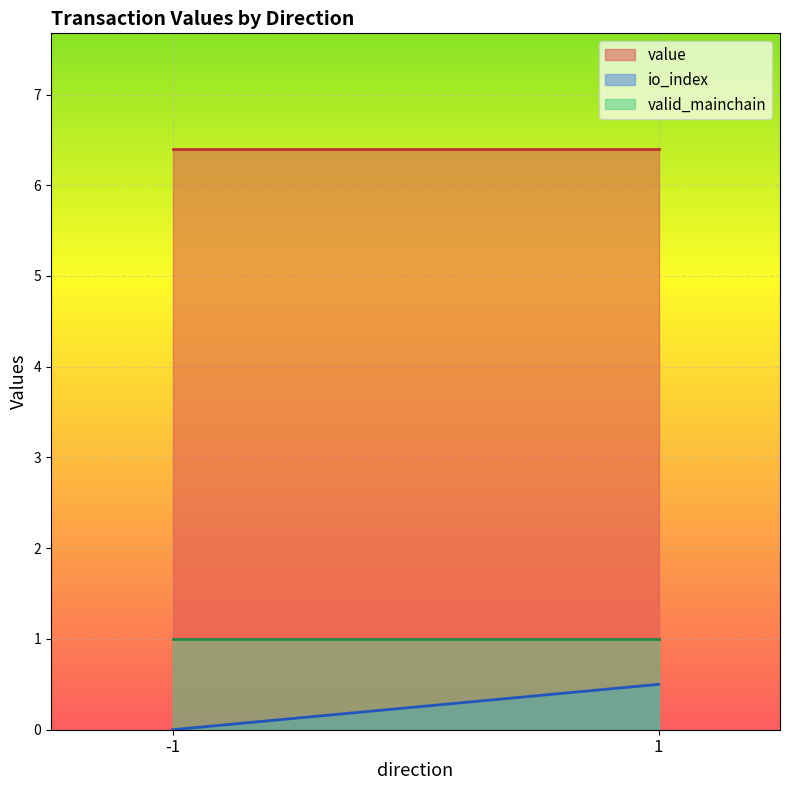

At which label does valid_mainchain reach its peak?

-1